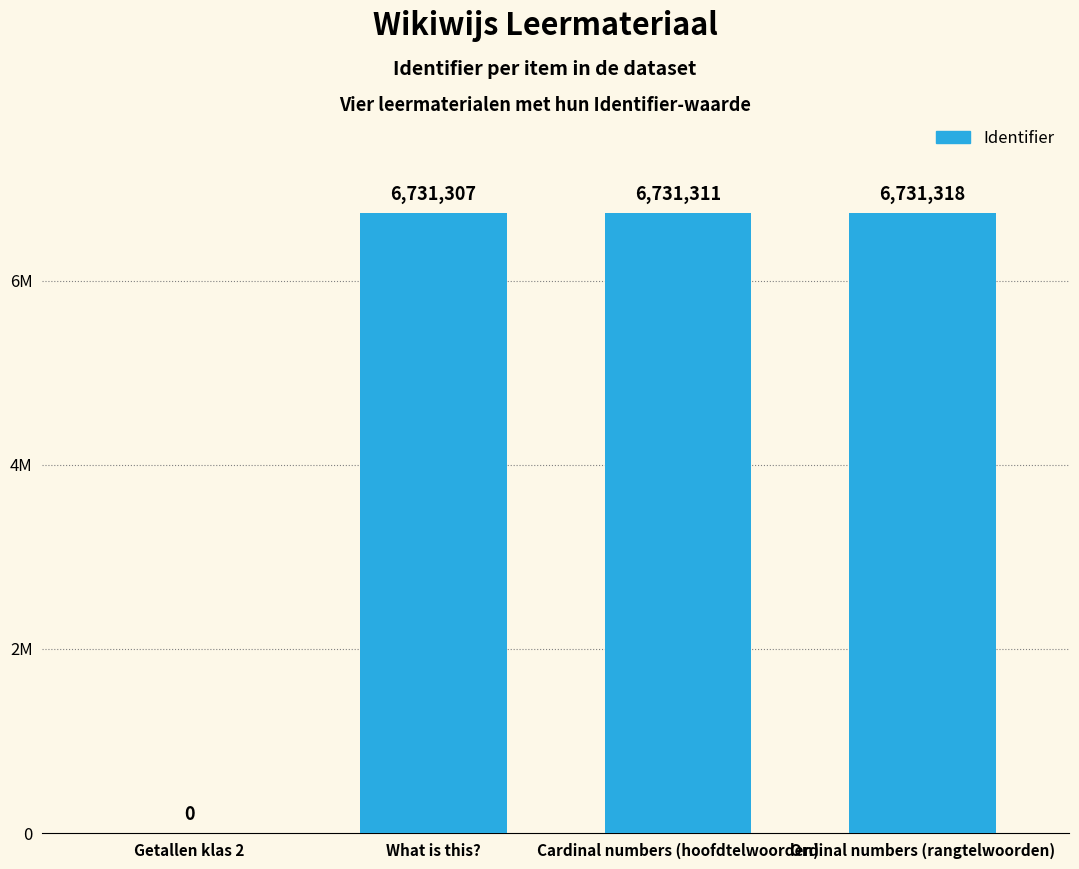

List the labels in order of value, largest first.

Ordinal numbers (rangtelwoorden), Cardinal numbers (hoofdtelwoorden), What is this?, Getallen klas 2